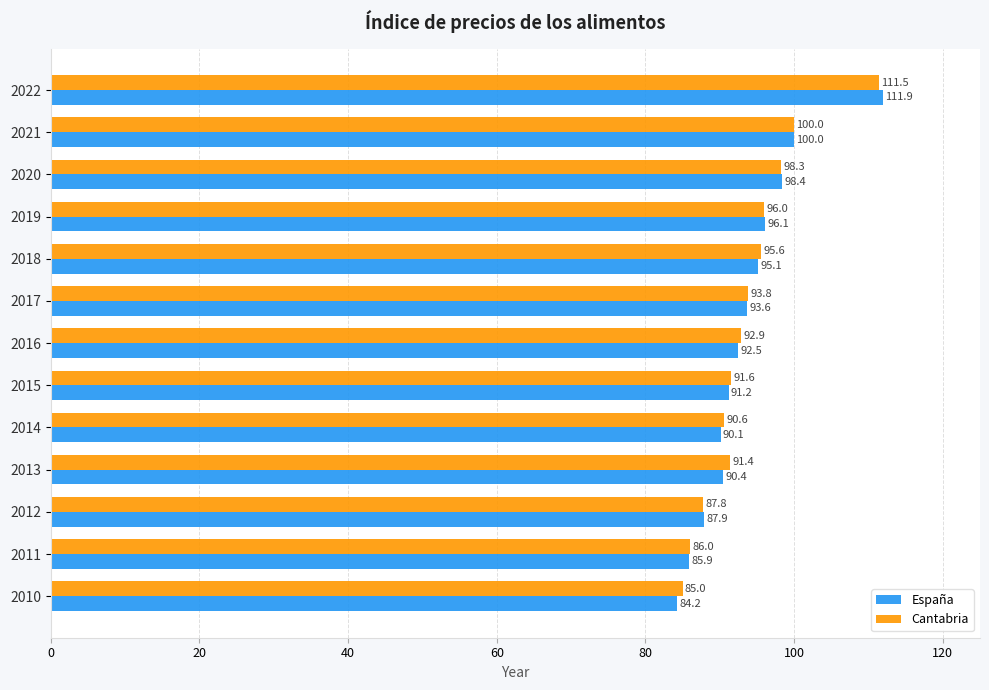

The Cantabria series shows 52.0 at 2020. True or false?

False